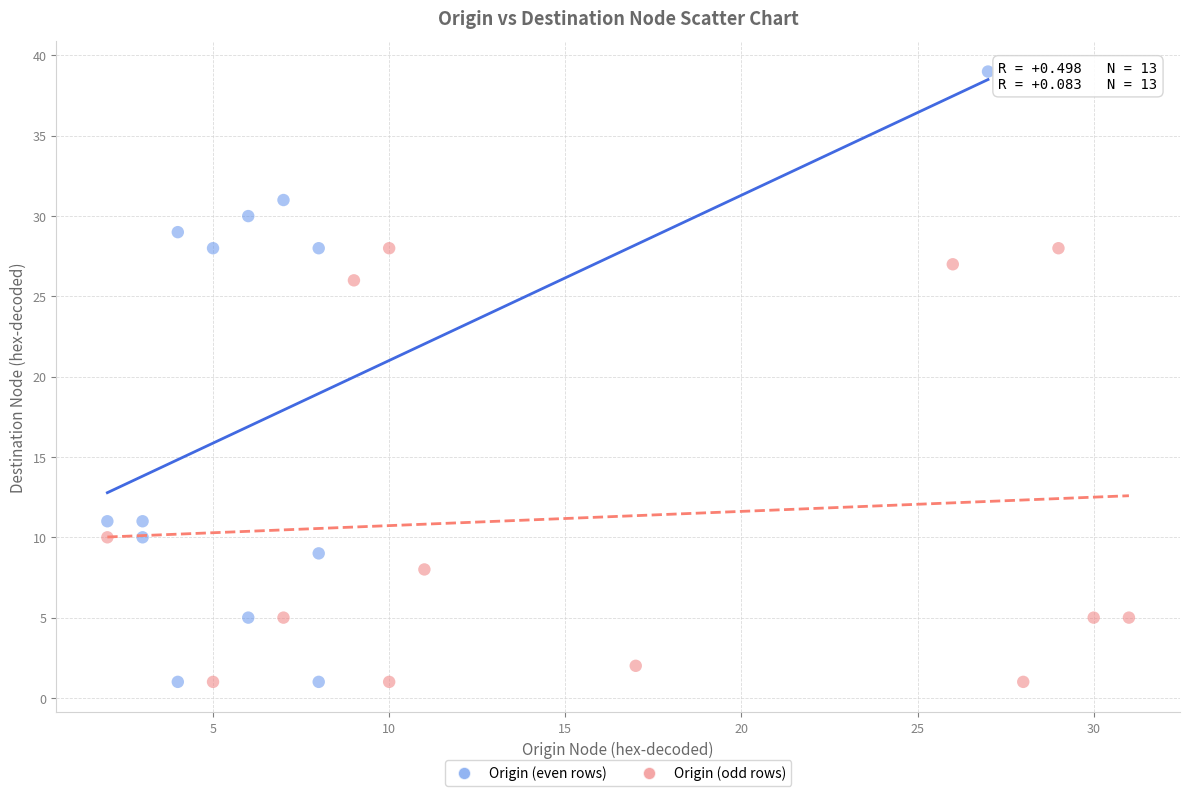

Which series contains the highest Y value?

Origin (even rows)